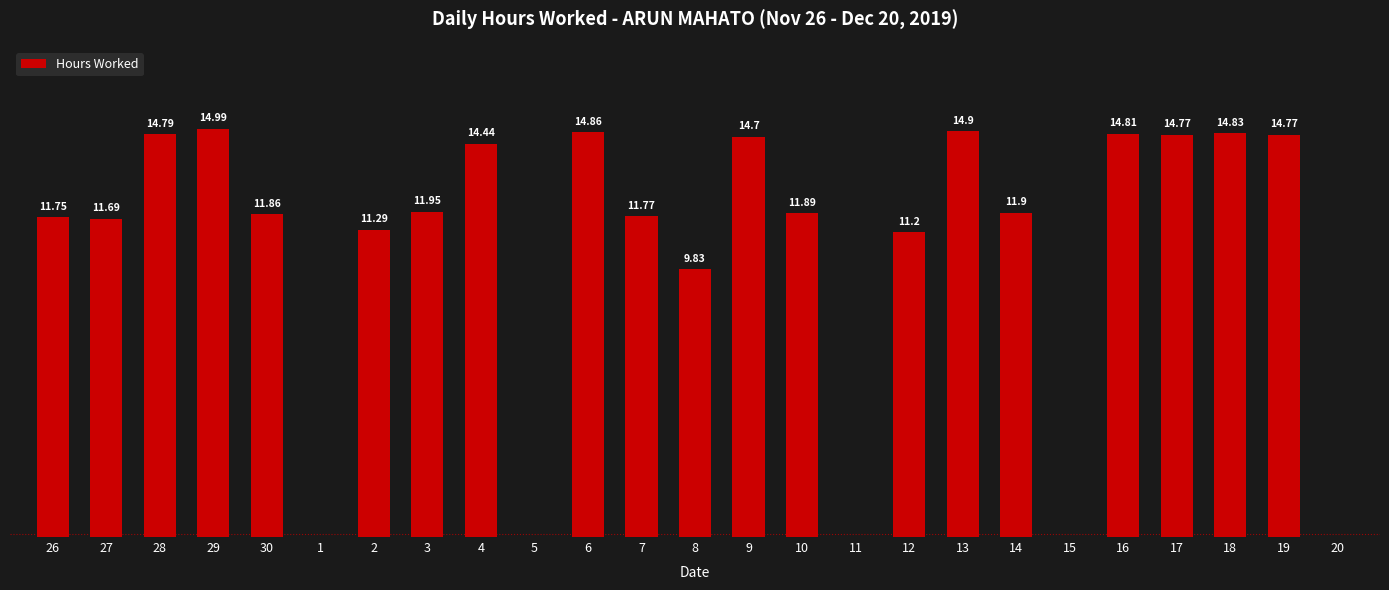

Rank the categories by value from lowest to highest.

1, 5, 11, 15, 20, 8, 12, 2, 27, 26, 7, 30, 10, 14, 3, 4, 9, 17, 19, 28, 16, 18, 6, 13, 29